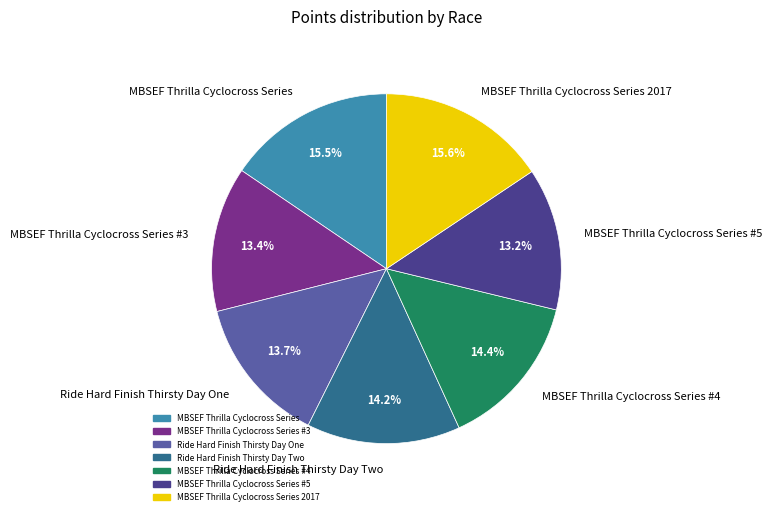

Approximately how many times larger is the value at Ride Hard Finish Thirsty Day Two compared to MBSEF Thrilla Cyclocross Series #5?

1.1